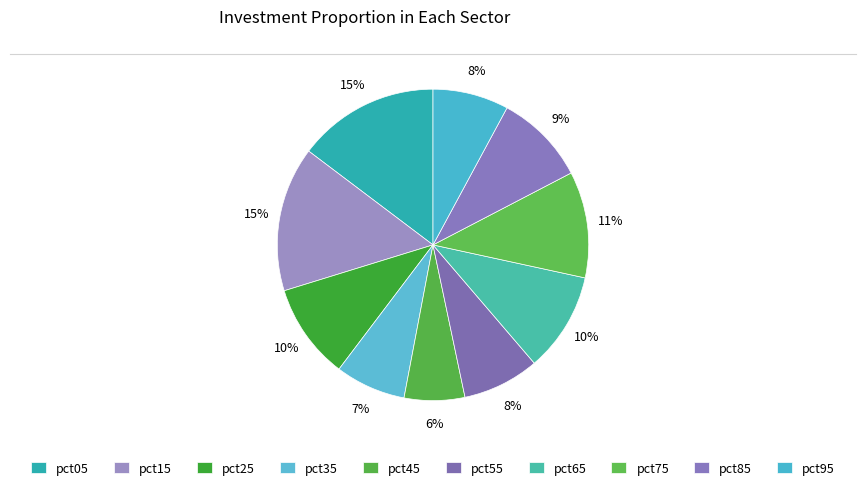

Count the number of slices in the pie.

10